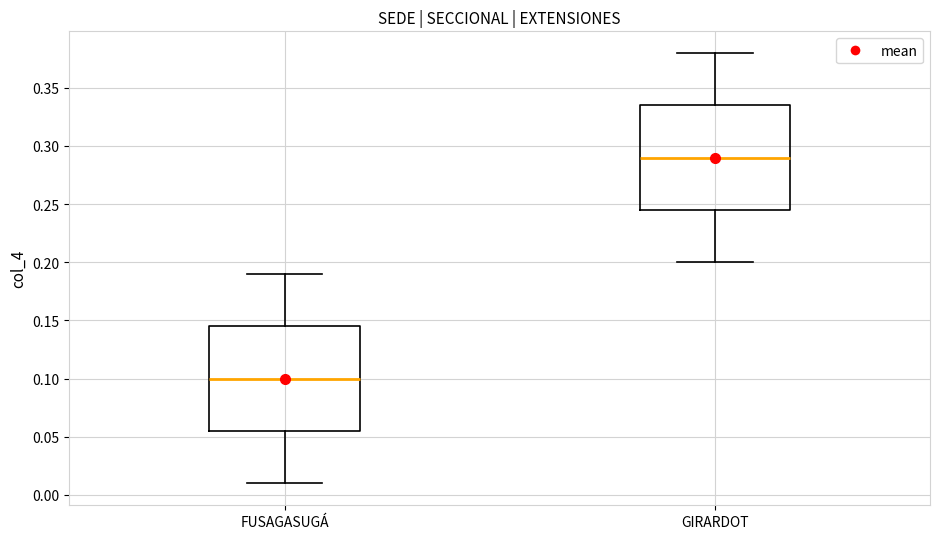

Which box has the lowest median line?

FUSAGASUGÁ